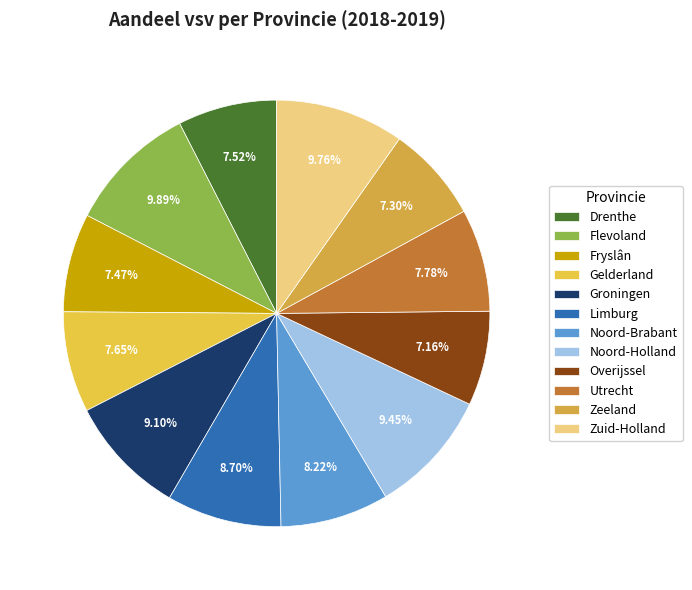

To the nearest percent, what is the difference between the largest and smallest slice percentages?

3%